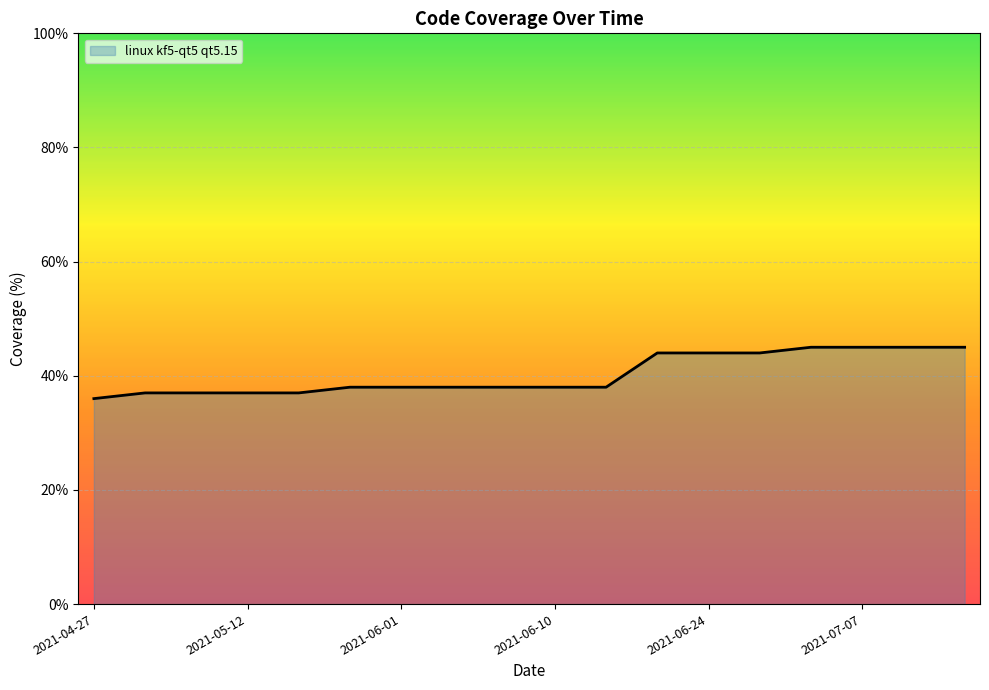

What is the smallest value displayed?

36